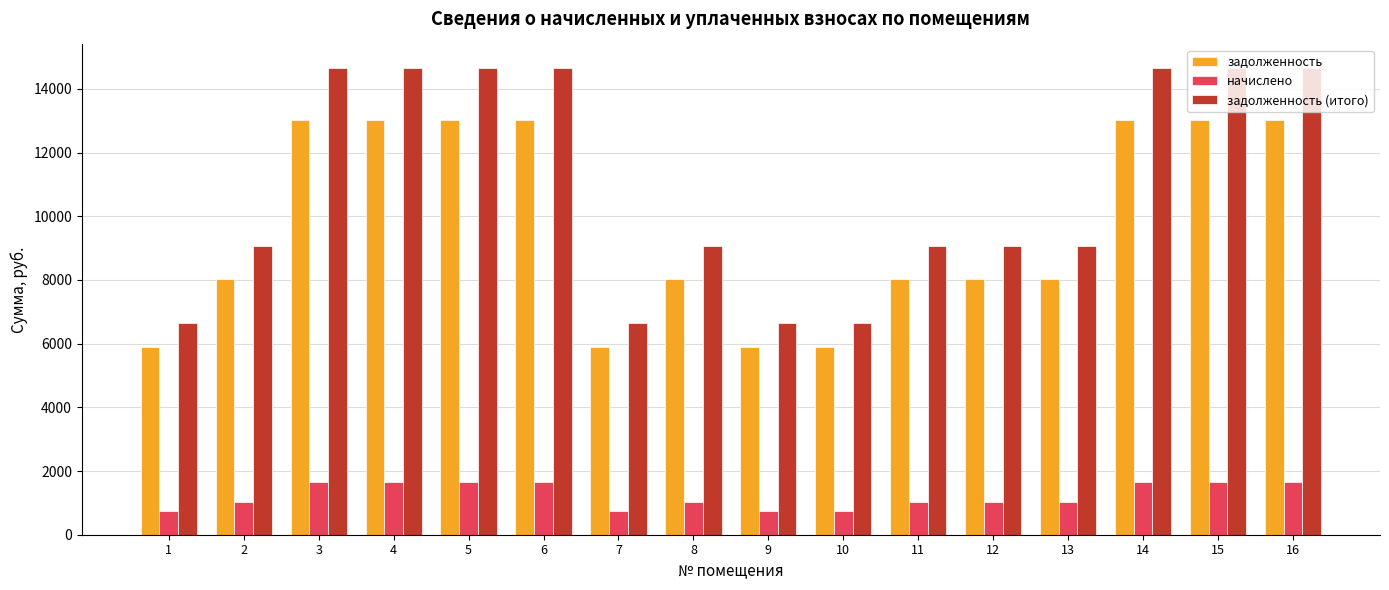

How many data points in задолженность are less than 8029?

4